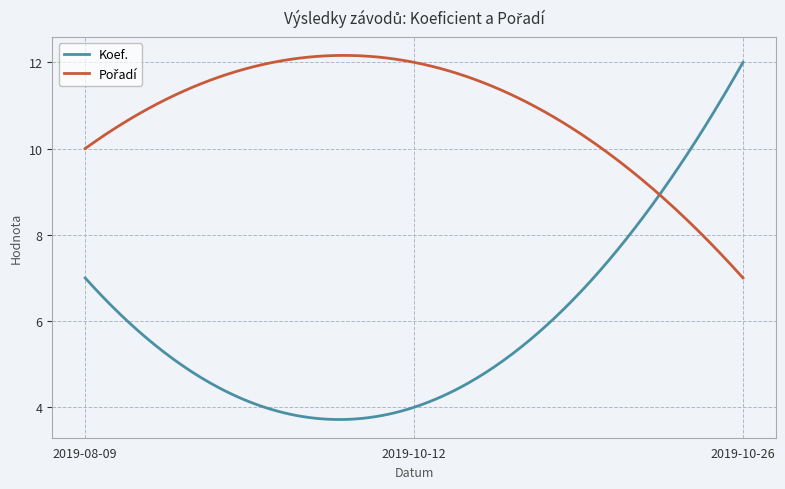

What is the greatest value displayed?

12.2